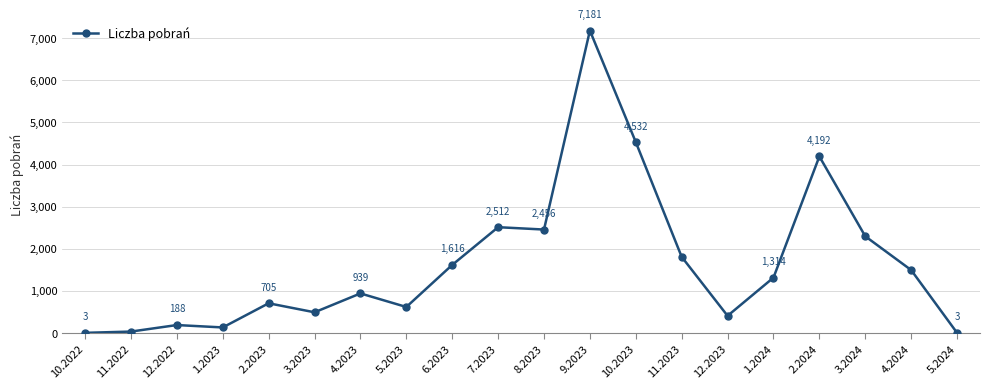

What is the average value?

1646